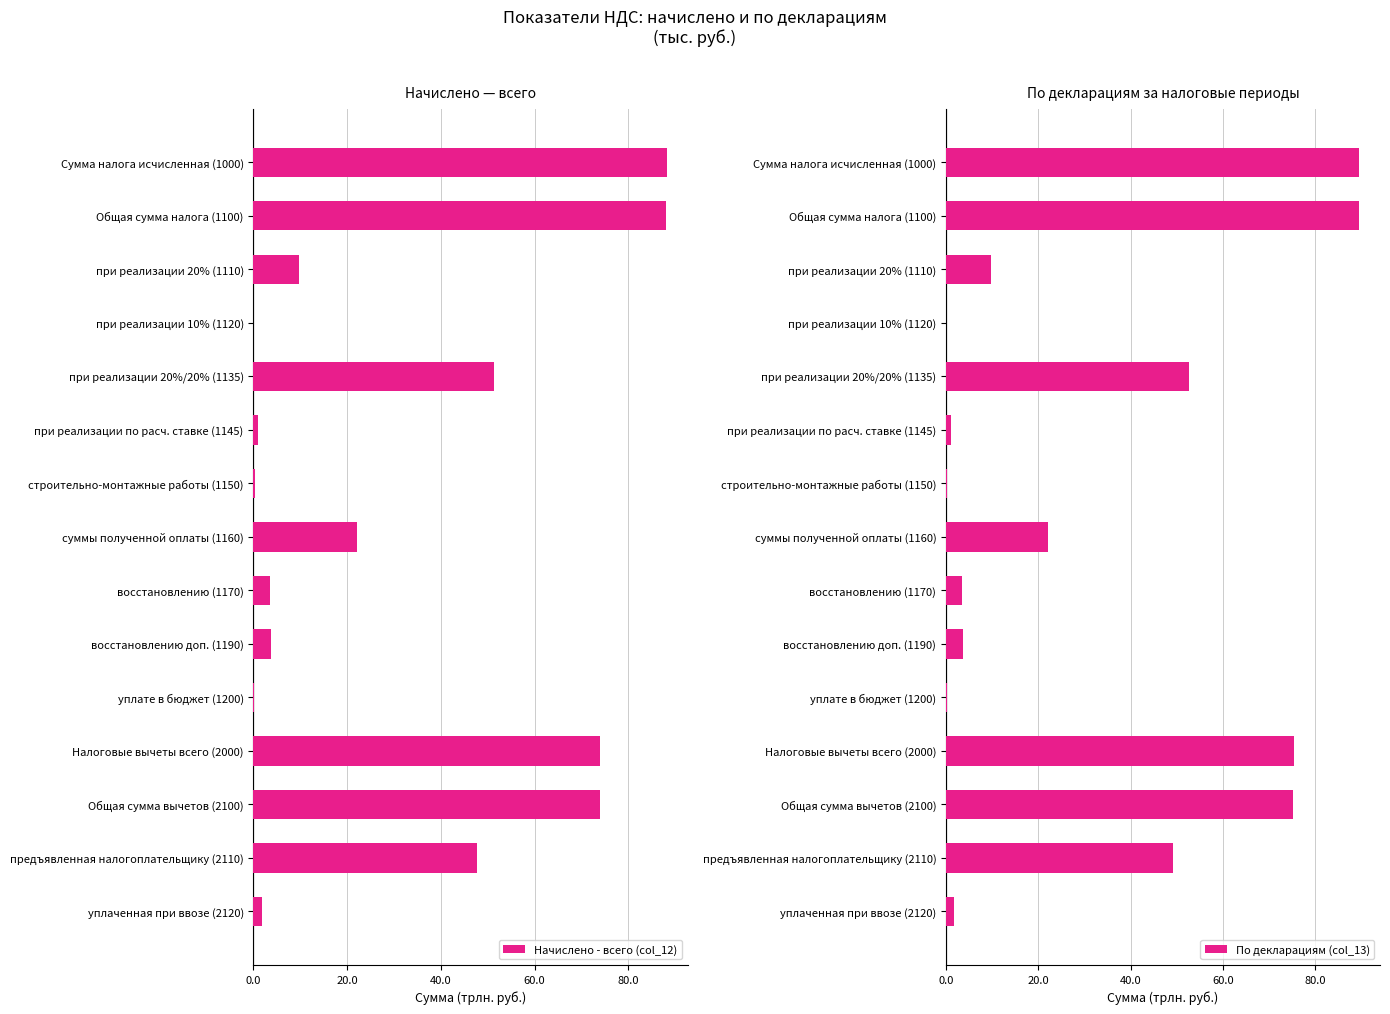

How many values in the Начислено - всего (col_12) series exceed 9?

8